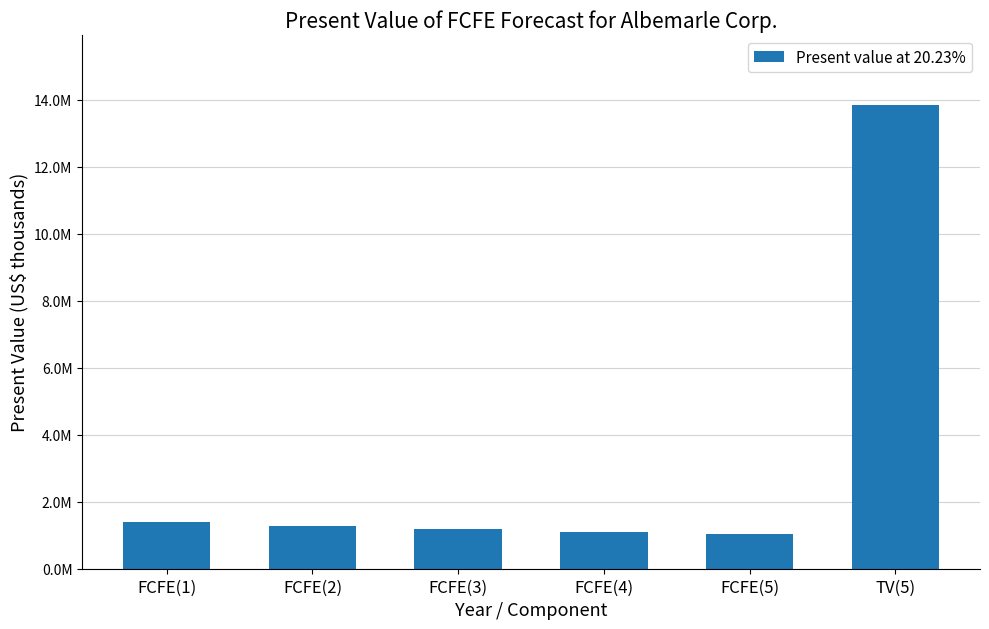

Is it true that the value at FCFE(2) is 1281951?

True